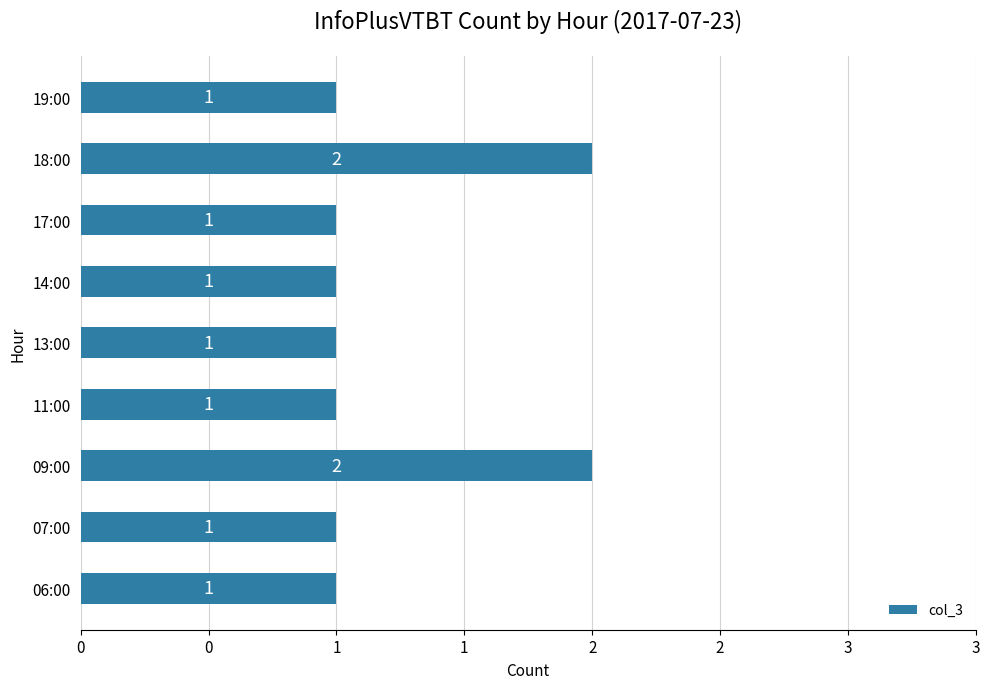

Does the chart contain any negative values?

No